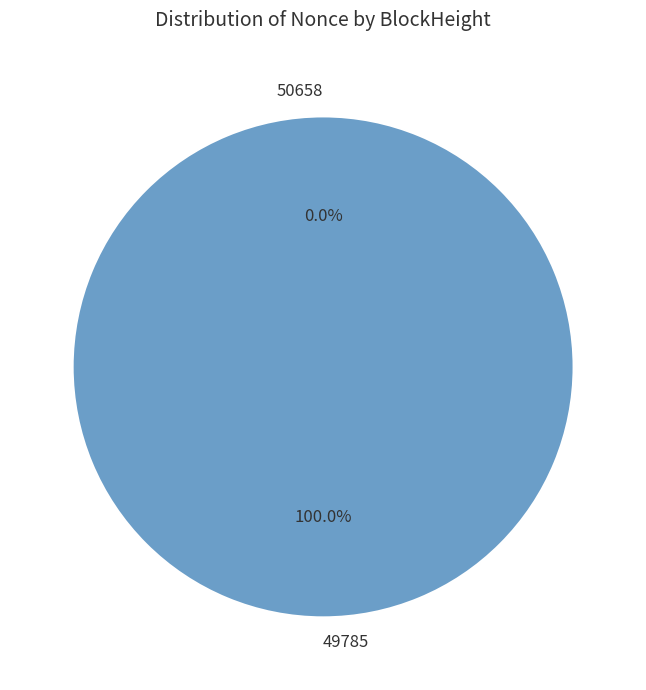

To the nearest percent, what is the average slice percentage?

50%